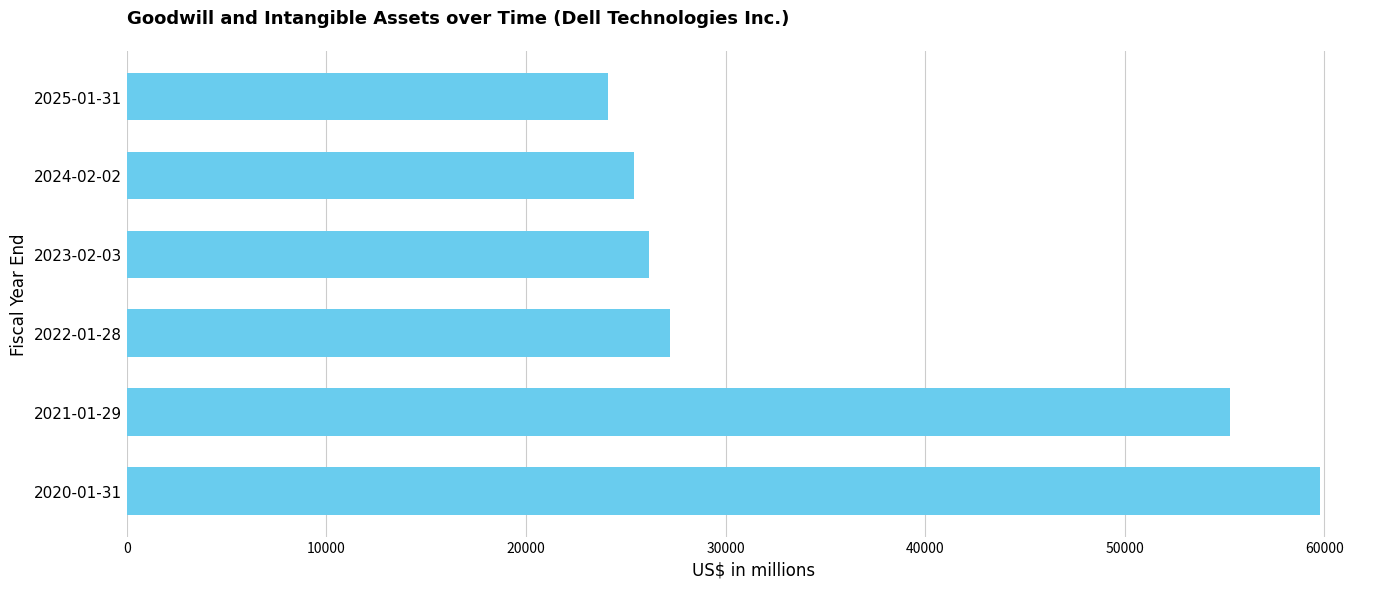

List the labels in order of value, smallest first.

2025-01-31, 2024-02-02, 2023-02-03, 2022-01-28, 2021-01-29, 2020-01-31